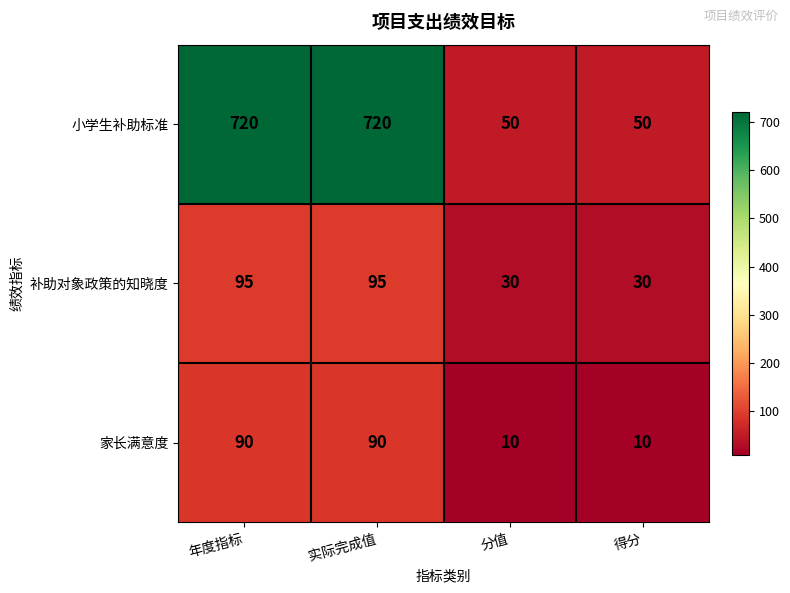

What is the smallest value displayed?

10